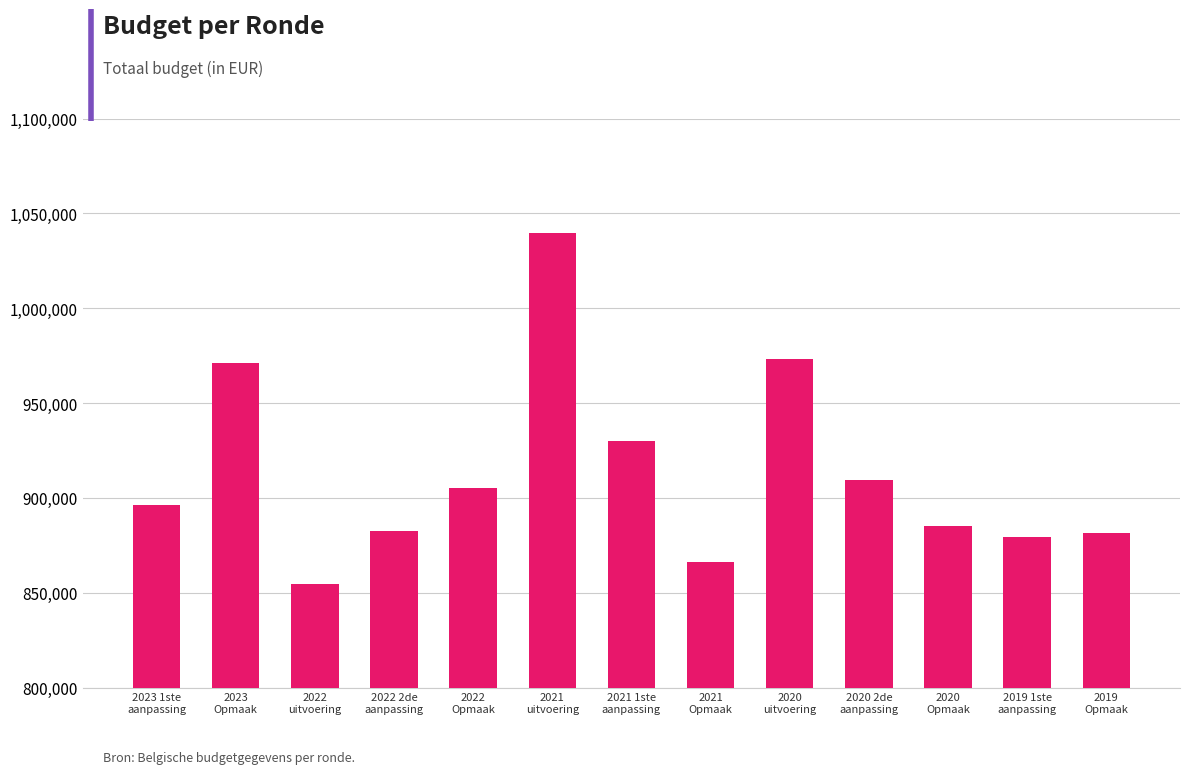

What is the difference between the second highest and minimum values?

118577